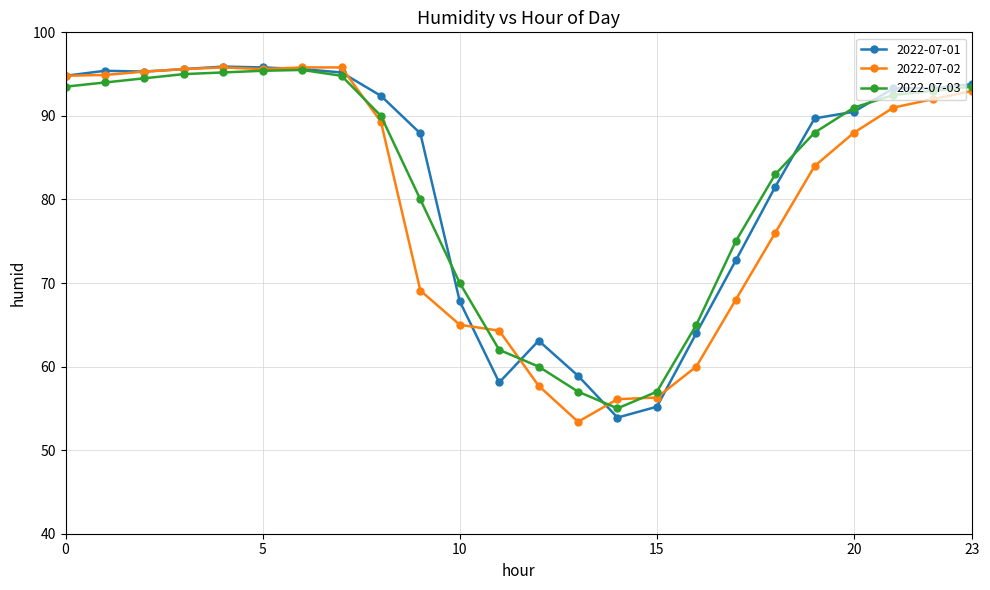

What is the value of the 2022-07-02 point at the 16th from the left?

56.3